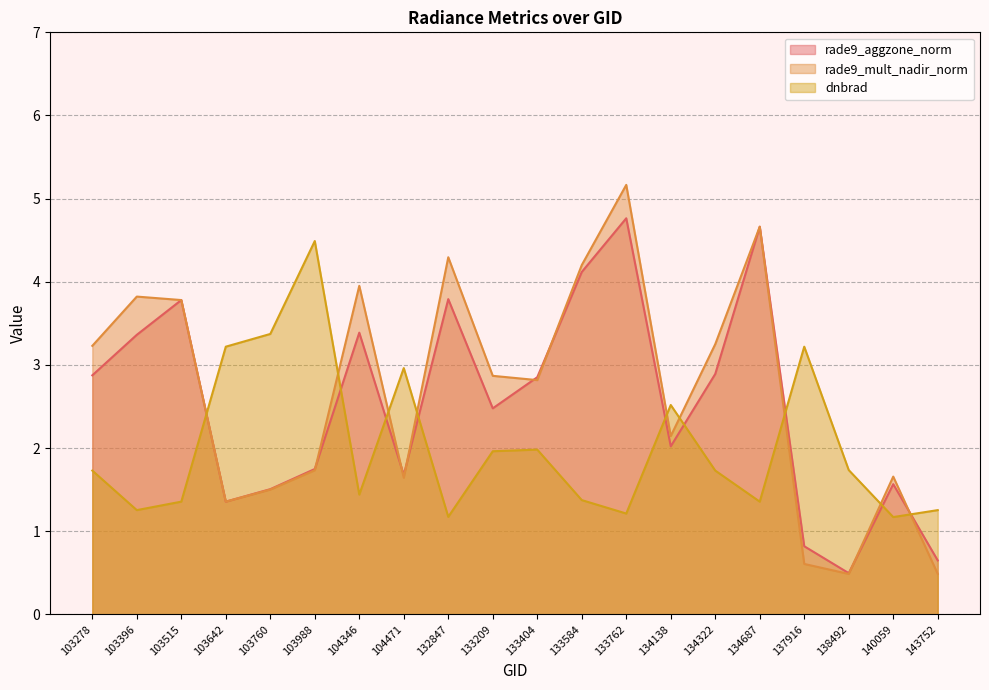

At which category does rade9_mult_nadir_norm reach its first local valley?

103642